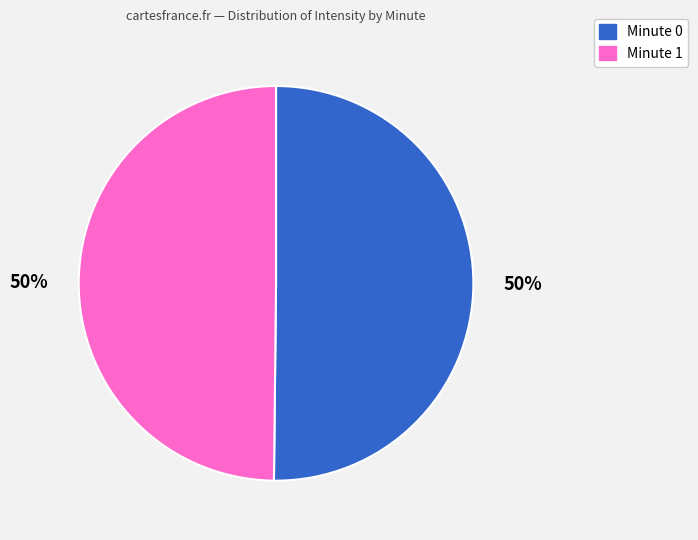

To the nearest percent, what is the average slice percentage?

50%